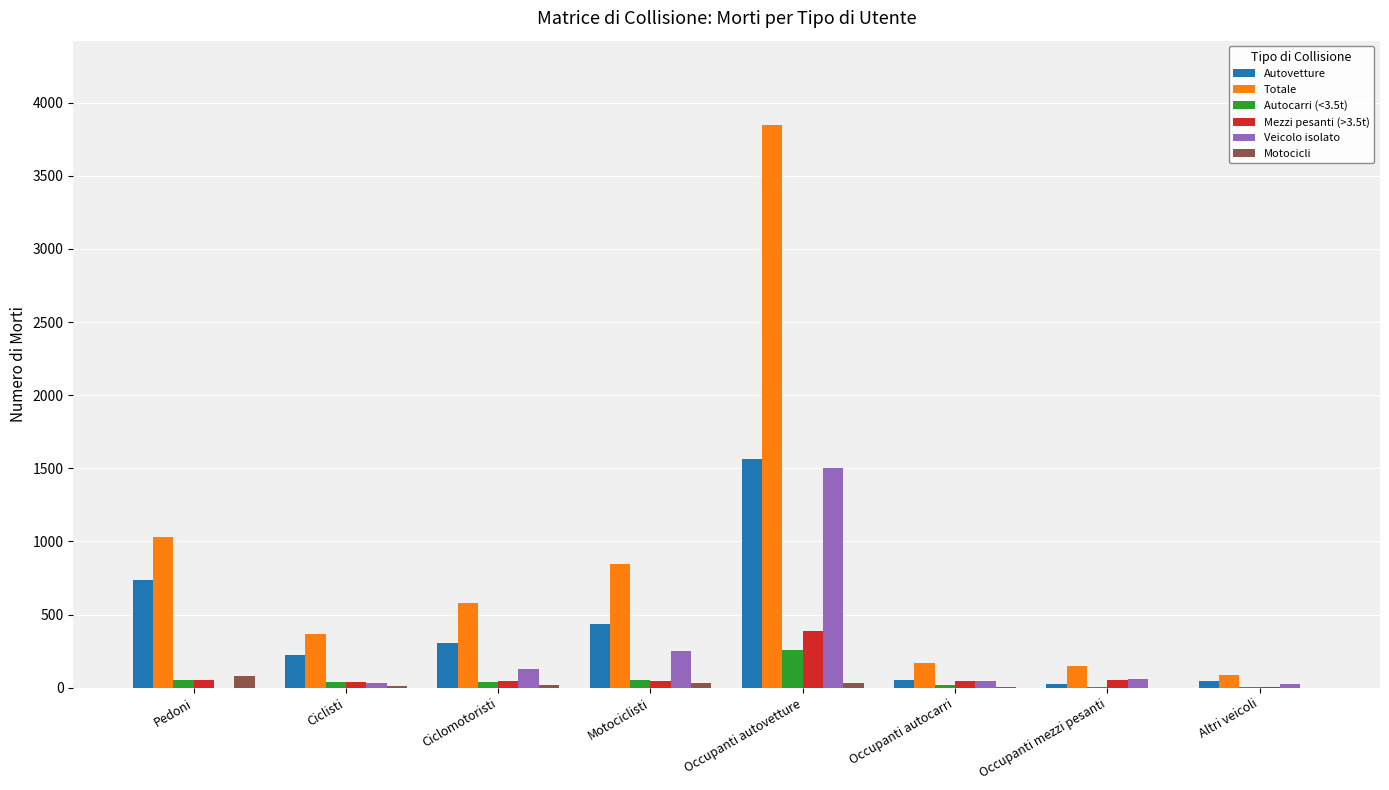

What is the sum of all Veicolo isolato values?

2051